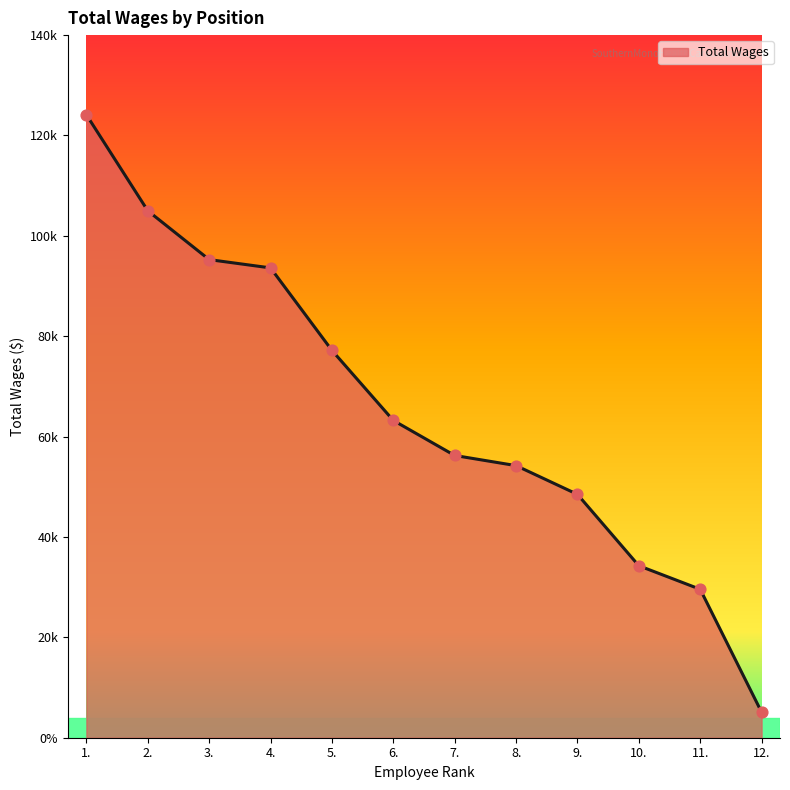

Is this an area chart (filled region under the line)?

Yes